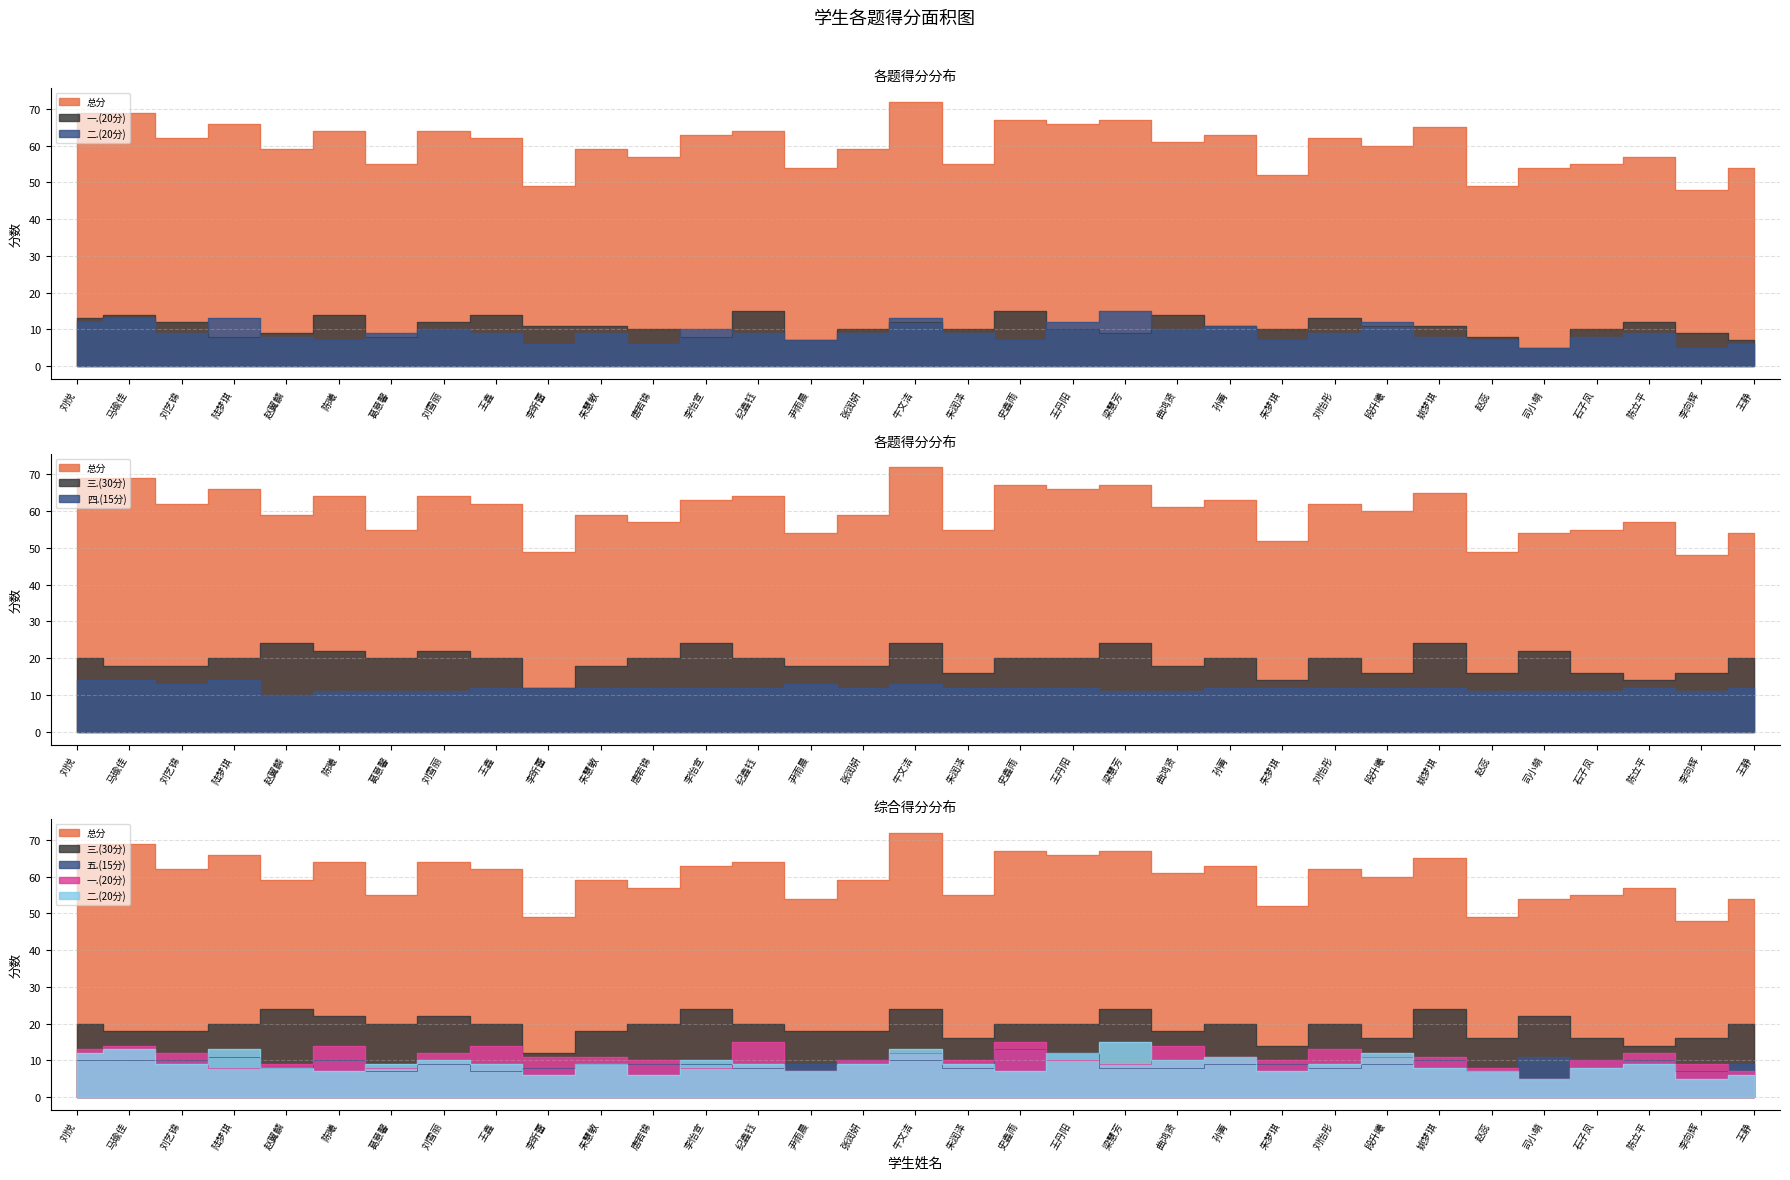

How many interior local valleys does the 一.(20分) series have?

8